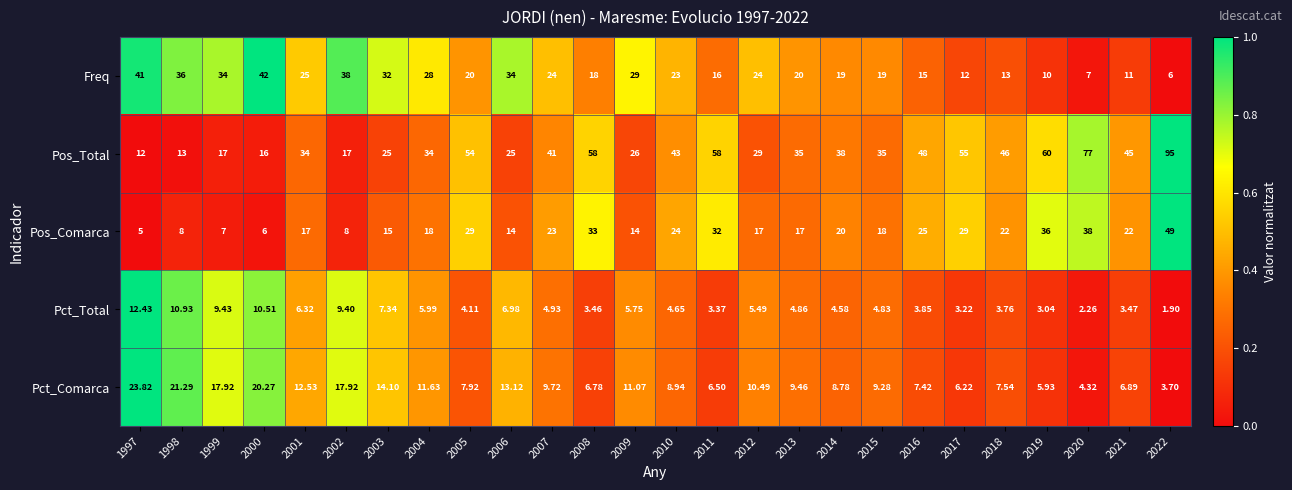

Which series has the widest spread of values?

Pos_Total